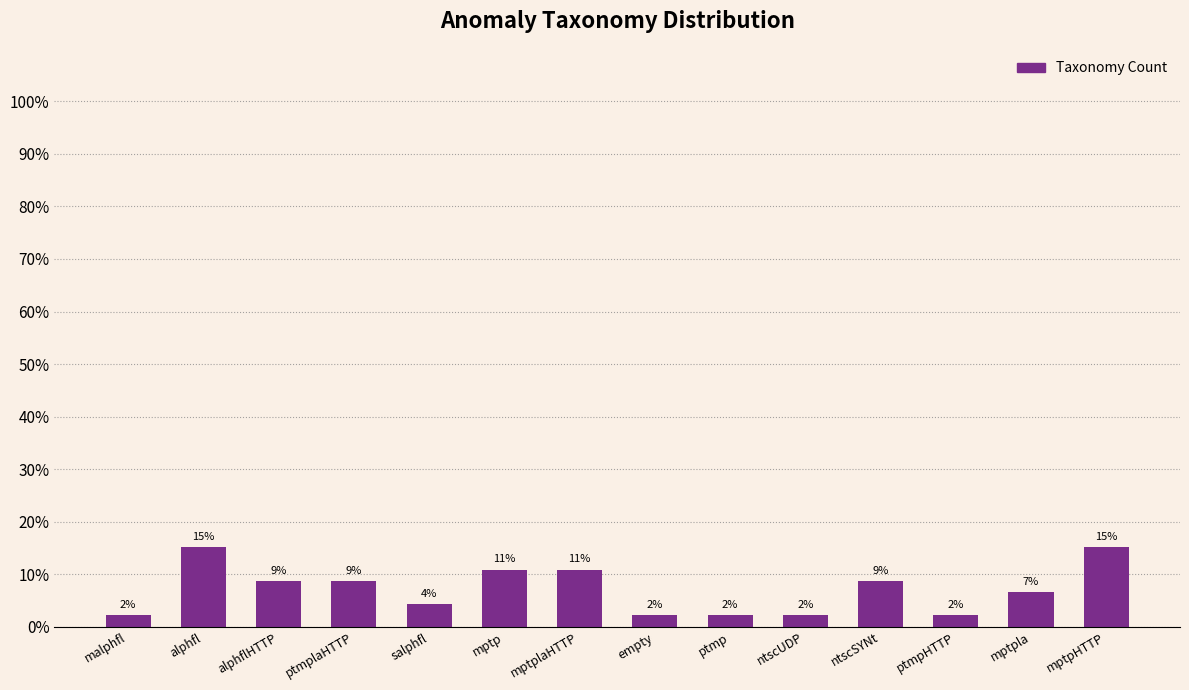

Reading left to right, what are all the values shown in this chart?

0.0	0.2	0.1	0.1	0.0	0.1	0.1	0.0	0.0	0.0	0.1	0.0	0.1	0.2